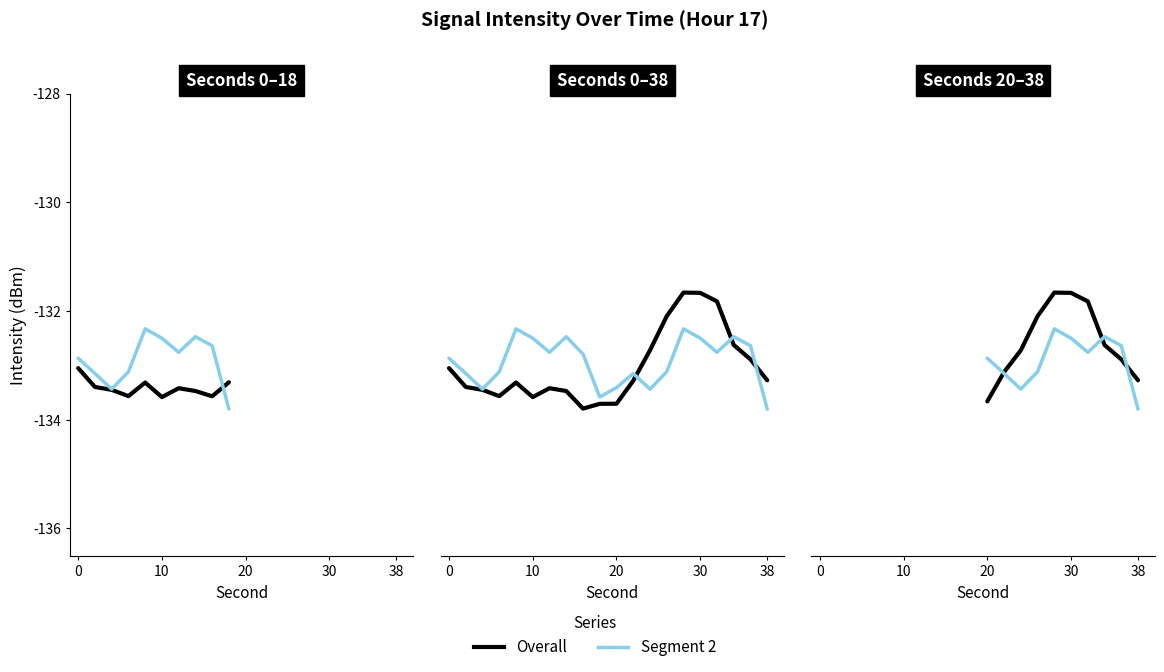

What is the difference between the highest and lowest values at 30?

1.0